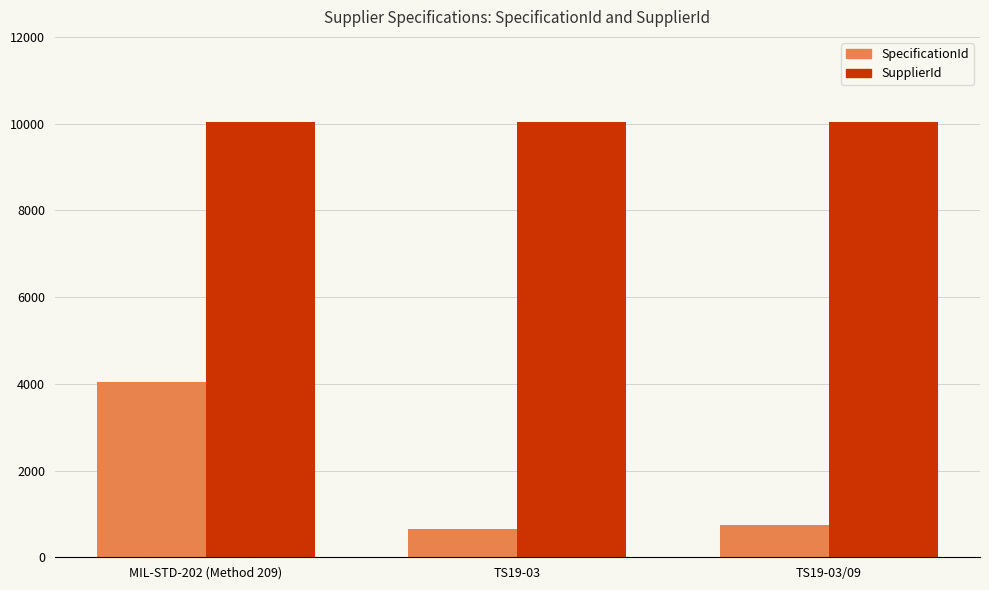

Is the value of SupplierId at TS19-03/09 greater than the value of SpecificationId at MIL-STD-202 (Method 209)?

Yes